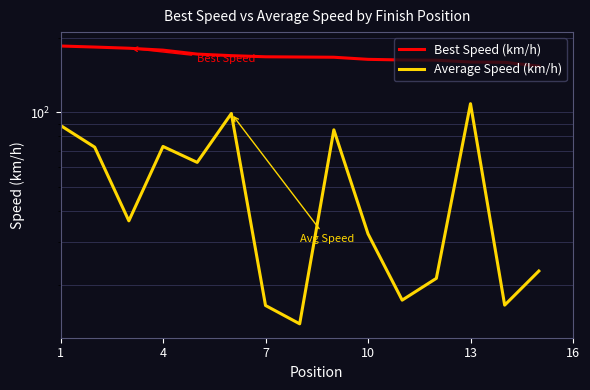

What is the label of the 1st point from the left?

1